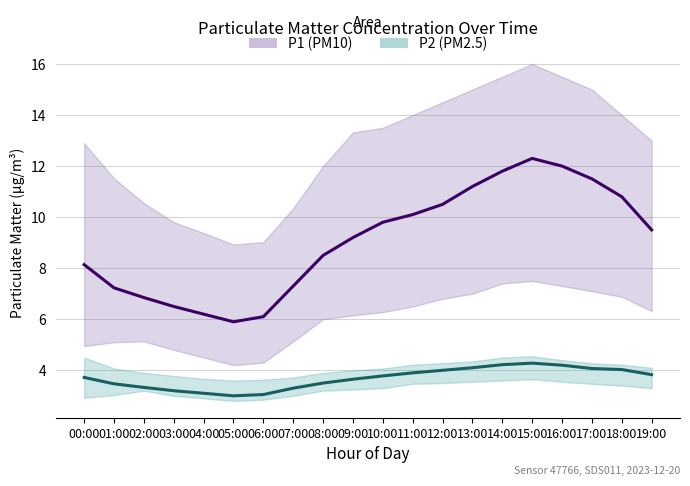

True or false: P2 (PM2.5) has more than 2 interior local peaks.

False